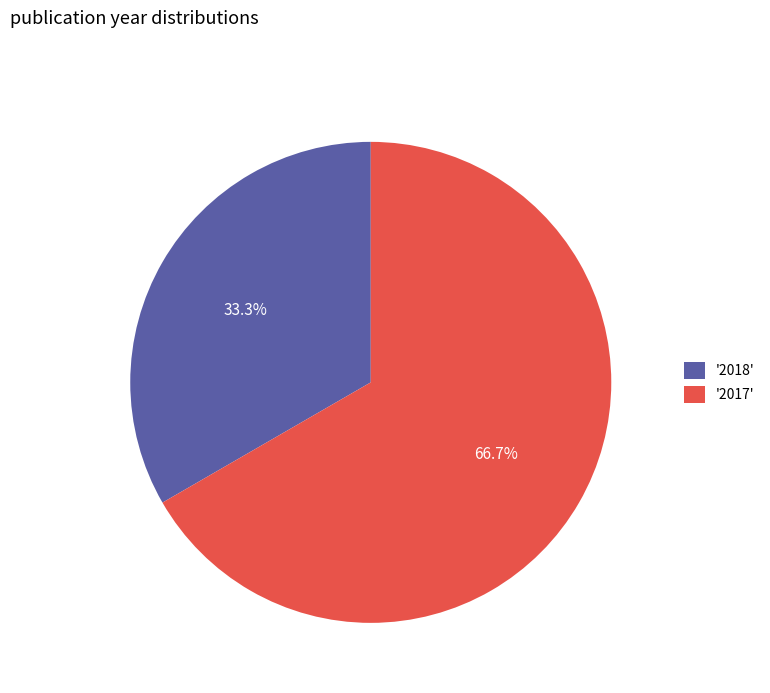

What is the largest slice in the pie chart?

'2017'